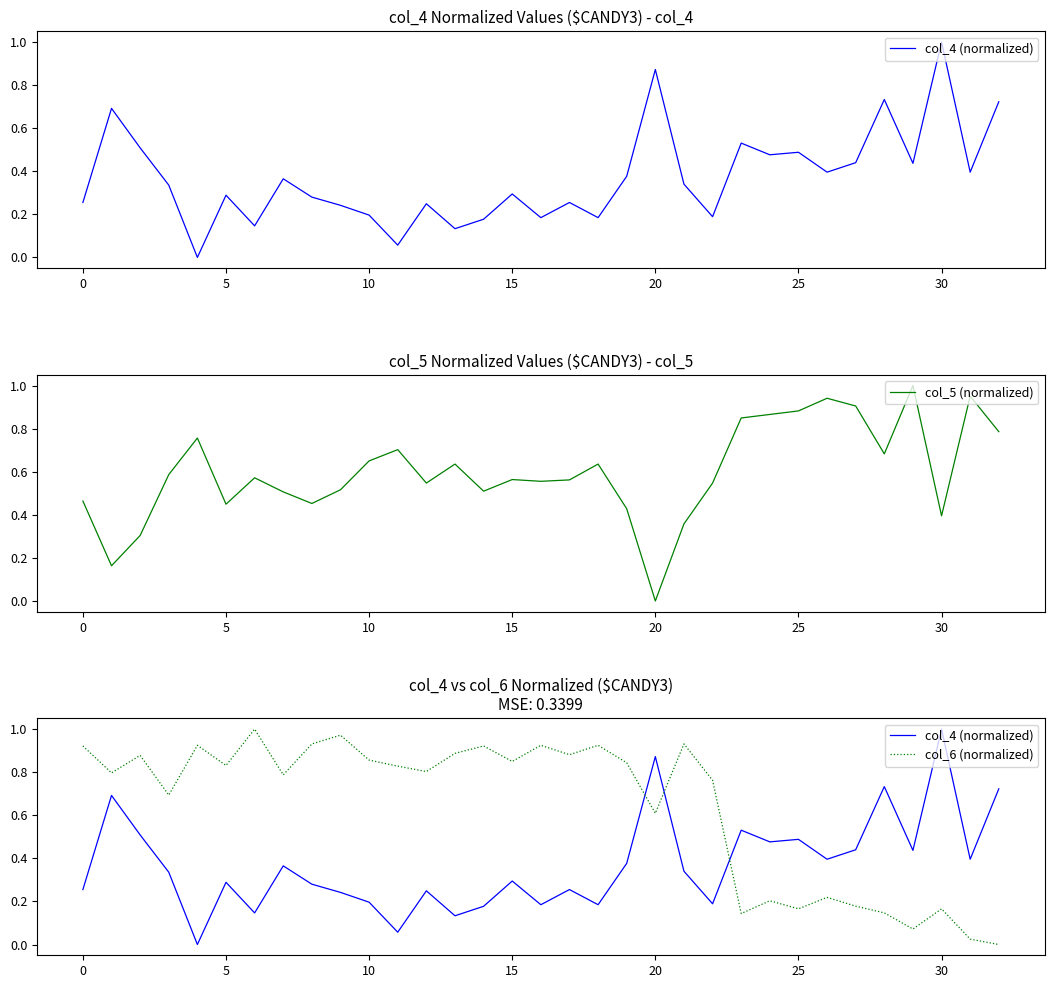

True or false: col_6 (normalized) and col_4 (normalized) cross at least once.

True